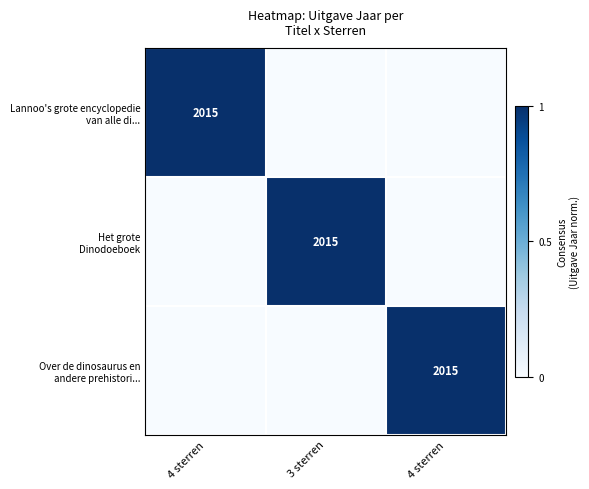

At which category is the sum across all series the highest?

4 sterren